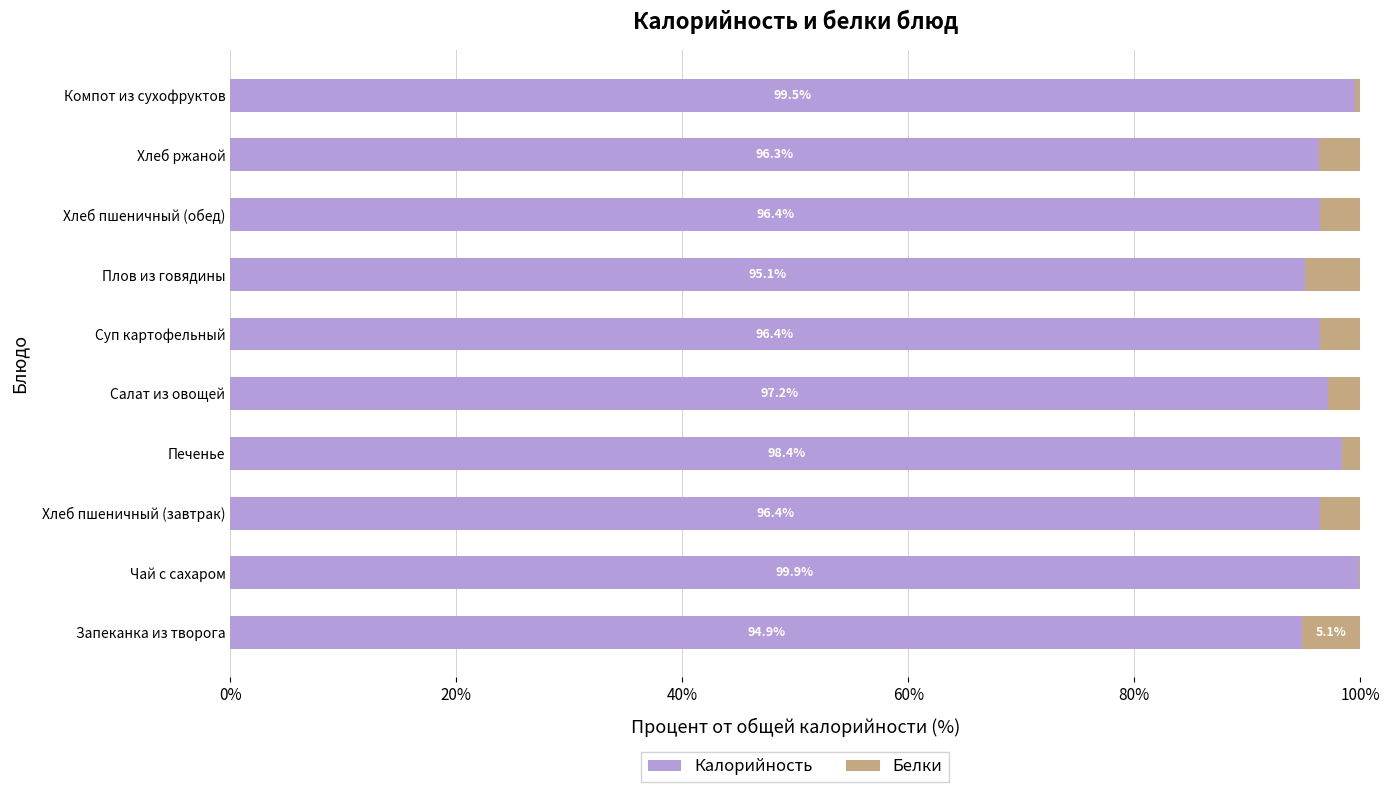

Is it true that Калорийность equals 98.4 at Печенье?

True